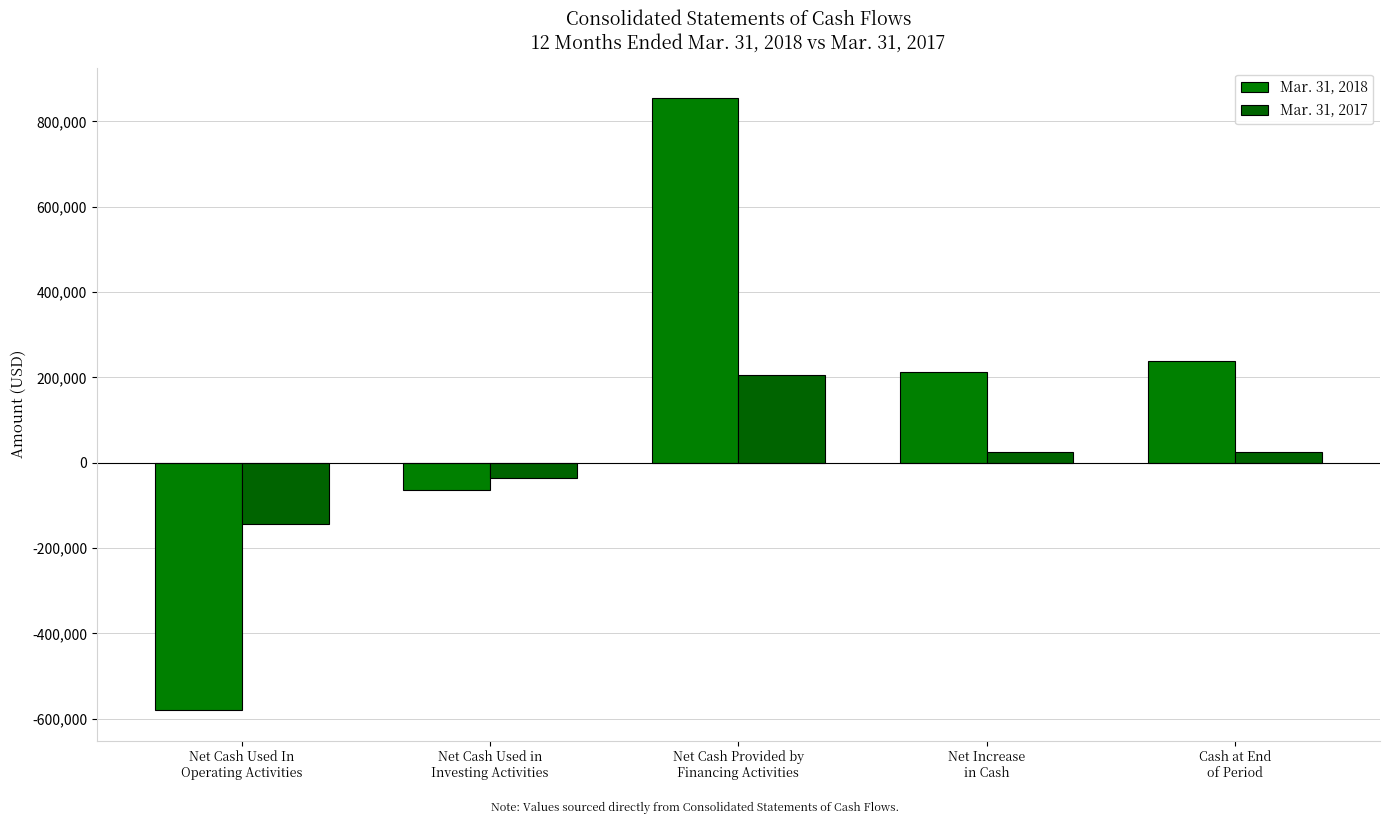

How many groups of bars are there?

5